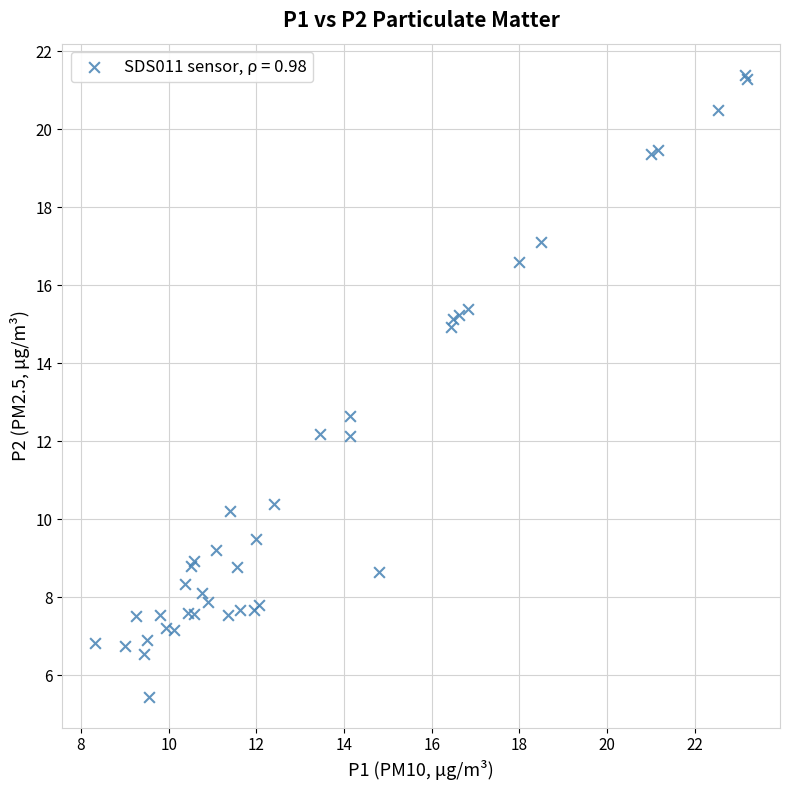

What Y value in the scatter plot is closest to 13?

12.7